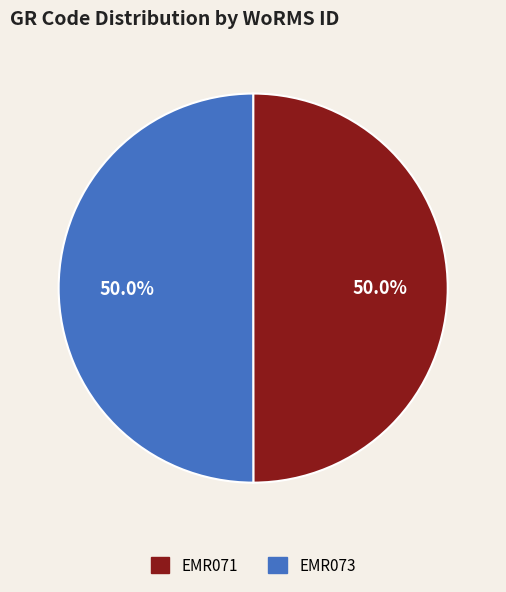

Approximately how many times larger is the value at EMR073 compared to EMR071?

1.0